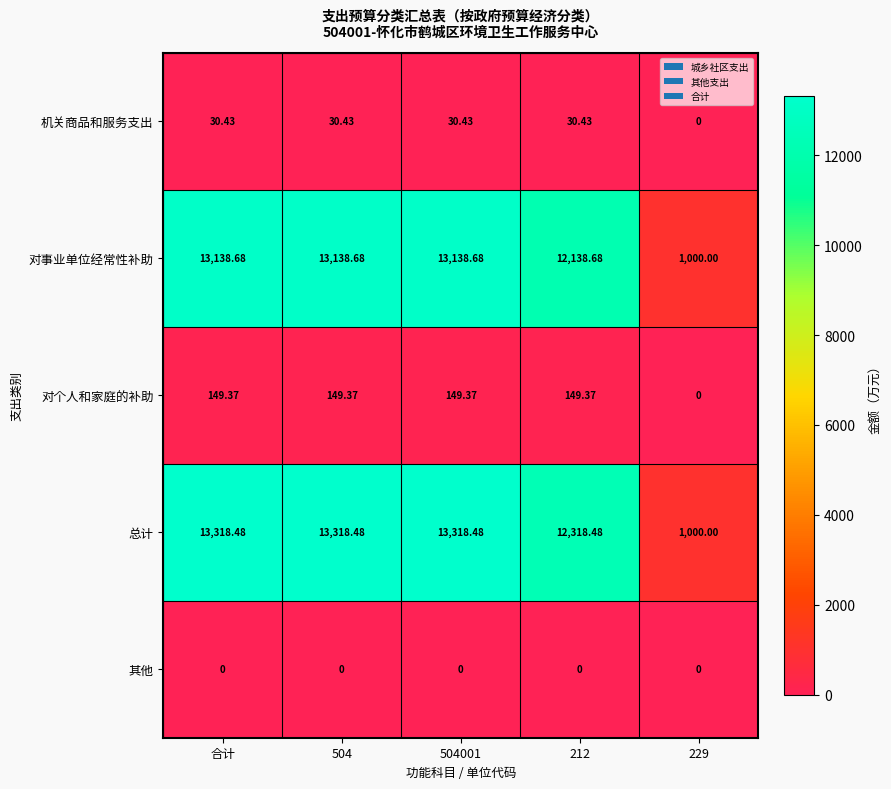

What is the total value across all series at 212?

24637.0